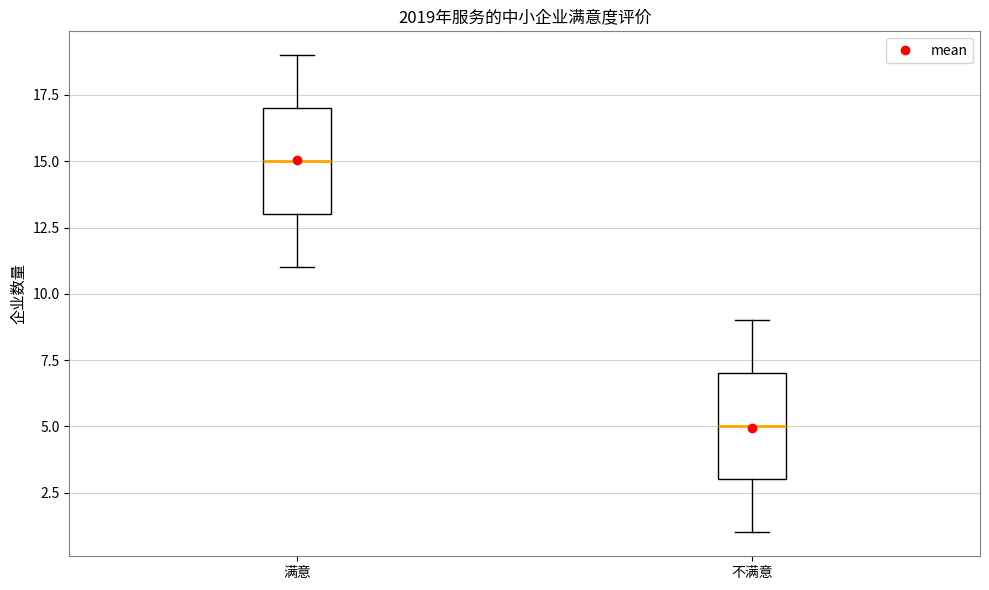

Reading left to right, read every box against the y-axis: the position of its median line, the range the box covers, and the ends of its whiskers. The values are not printed on the chart, so give them approximately, as read against the axis.

满意: median 15, box 13 to 17, whiskers 11 to 19
不满意: median 5, box 3 to 7, whiskers 1 to 9